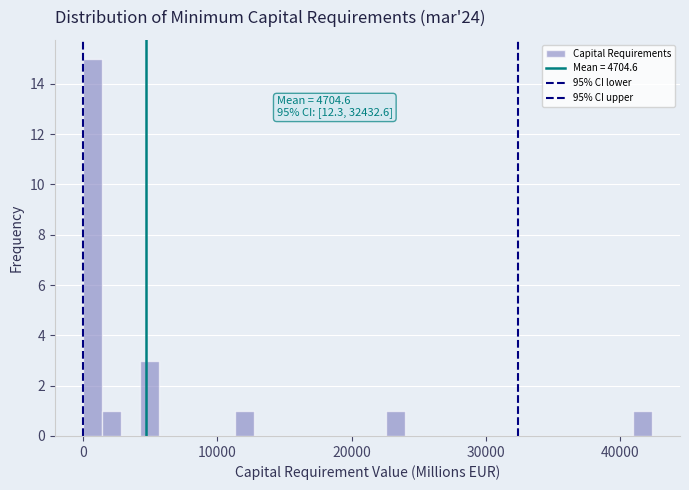

Around what value on the x-axis is the tallest bar? Give the approximate position of its centre, as read against the axis.

1000